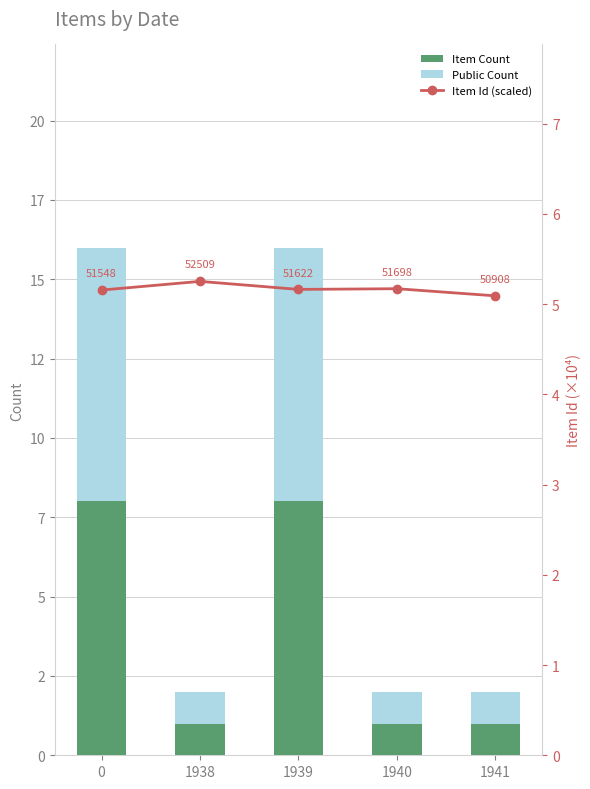

Which category has the lowest value across all series?

1938